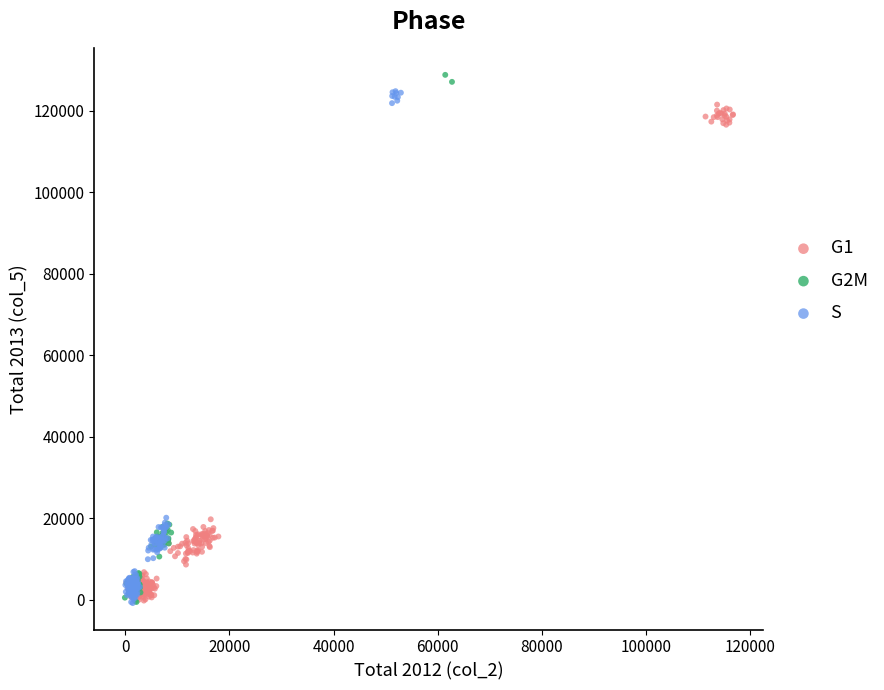

What are all the series names shown in the legend?

G1, G2M, S